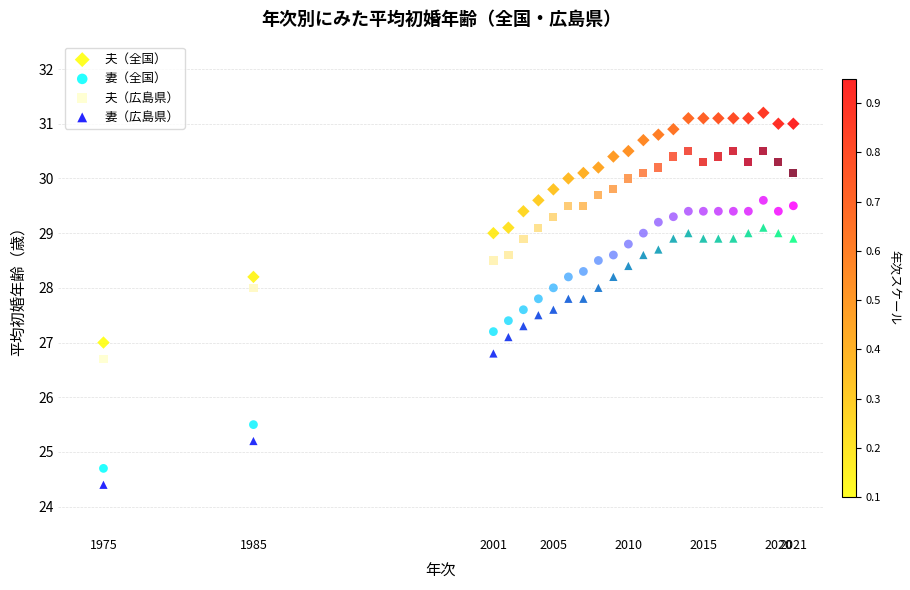

What is the X range (max minus min) for the scatter plot?

46.0